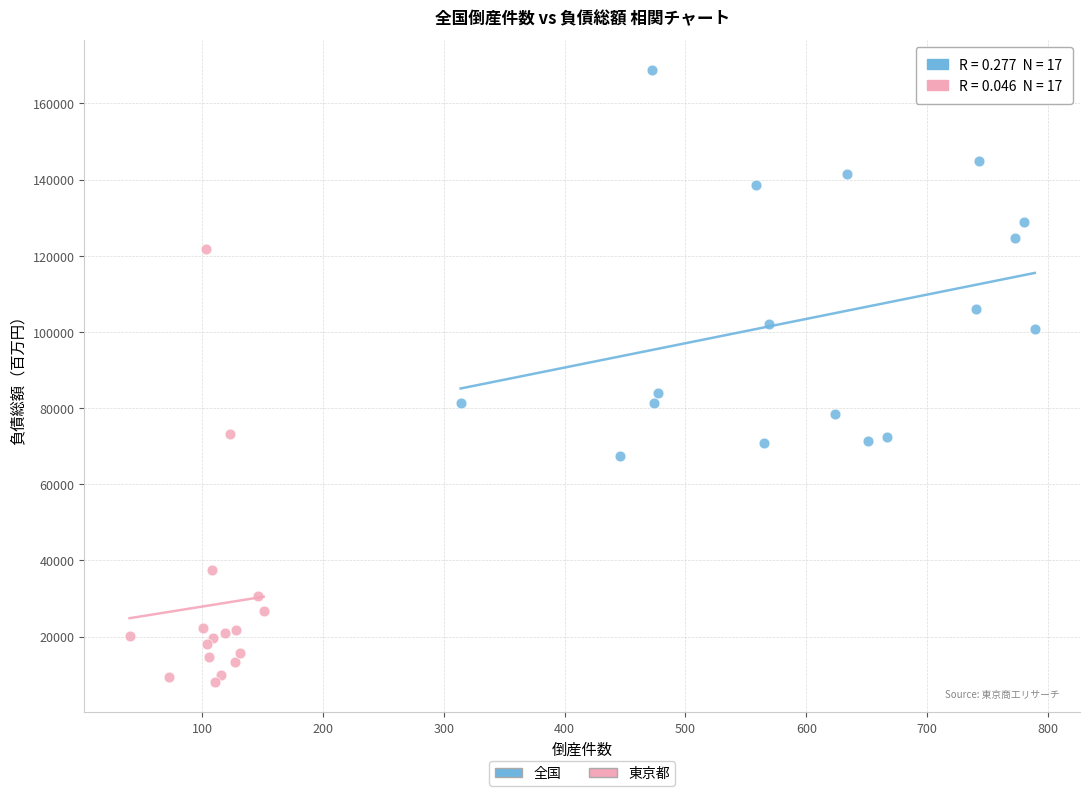

Which series has the widest spread of Y values?

東京都